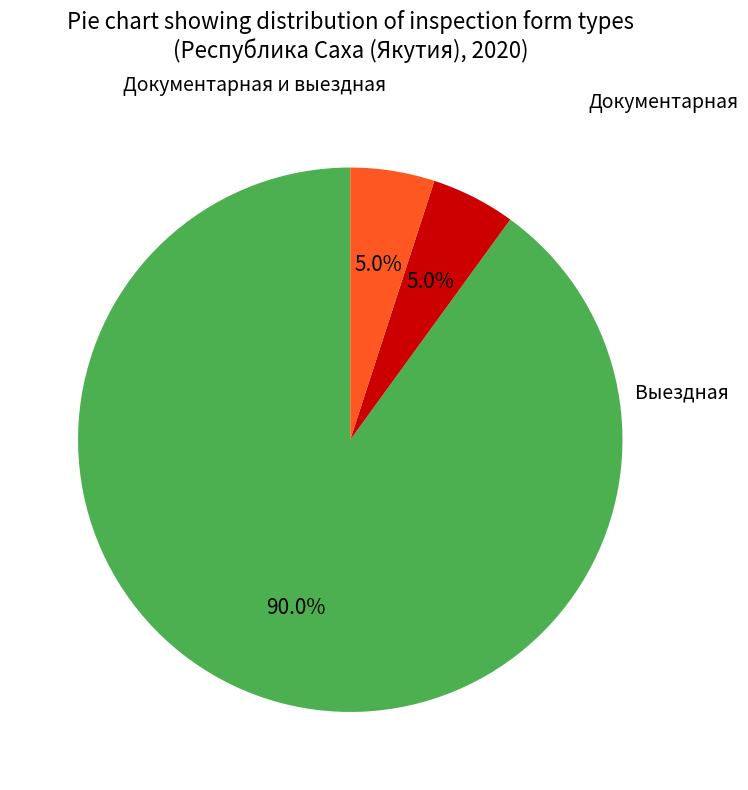

To the nearest percent, what portion does Документарная represent?

5%